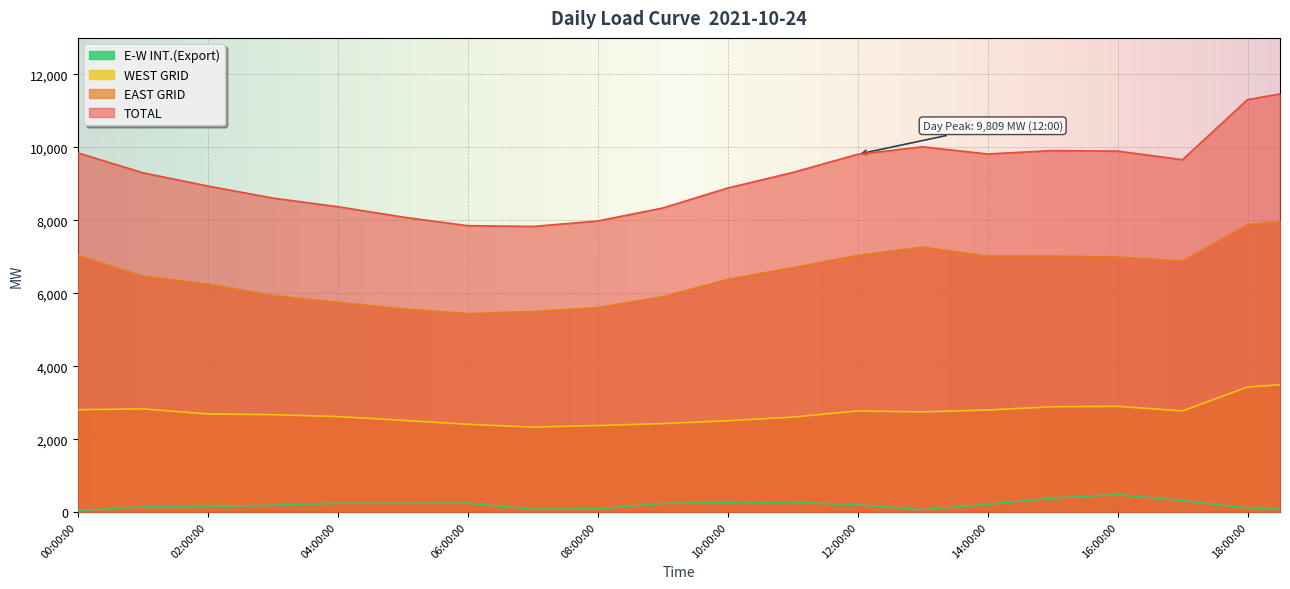

List the labels in order of TOTAL value, smallest first.

07:00:00, 06:30:00, 06:00:00, 07:30:00, 05:30:00, 08:00:00, 05:00:00, 08:30:00, 04:30:00, 09:00:00, 04:00:00, 03:30:00, 03:00:00, 09:30:00, 02:30:00, 10:00:00, 02:00:00, 10:30:00, 01:30:00, 01:00:00, 11:00:00, 11:30:00, 00:30:00, 17:00:00, 16:30:00, 12:00:00, 14:00:00, 00:00:00, 14:30:00, 16:00:00, 15:30:00, 15:00:00, 12:30:00, 13:30:00, 13:00:00, 17:30:00, 18:00:00, 18:30:00